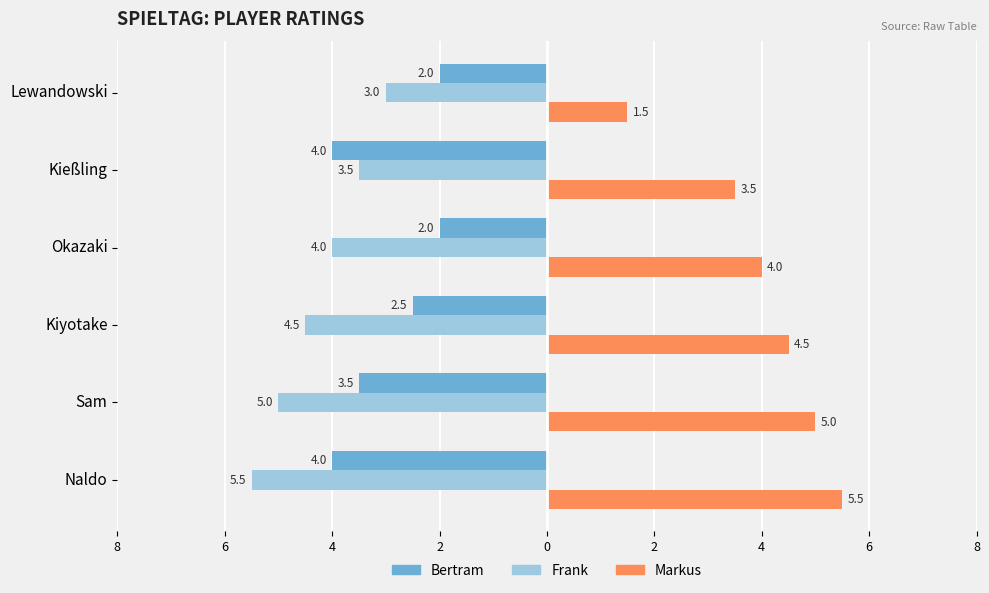

What is the lowest value of the Frank series?

-5.5